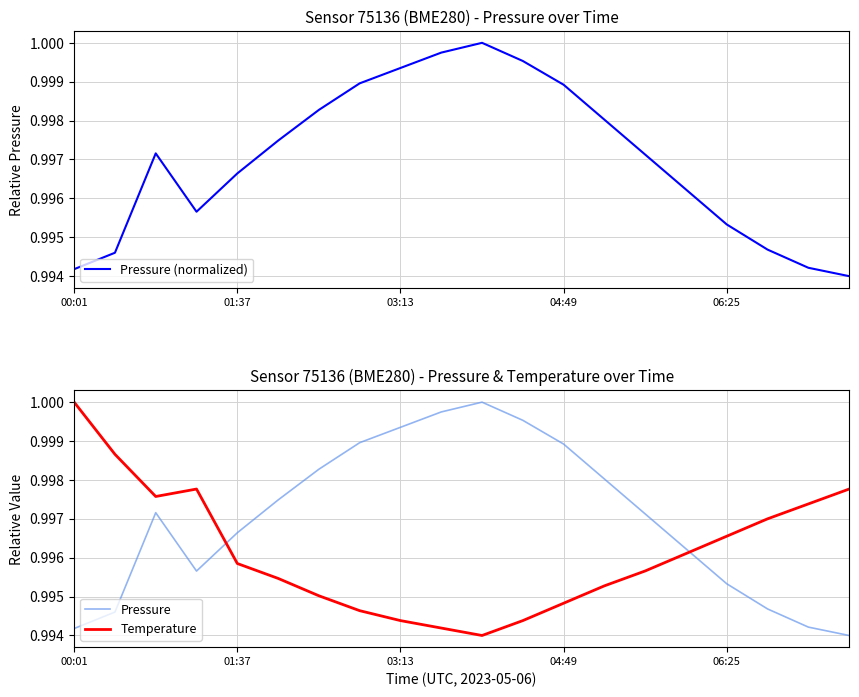

How many times do Temperature and Pressure cross each other?

2